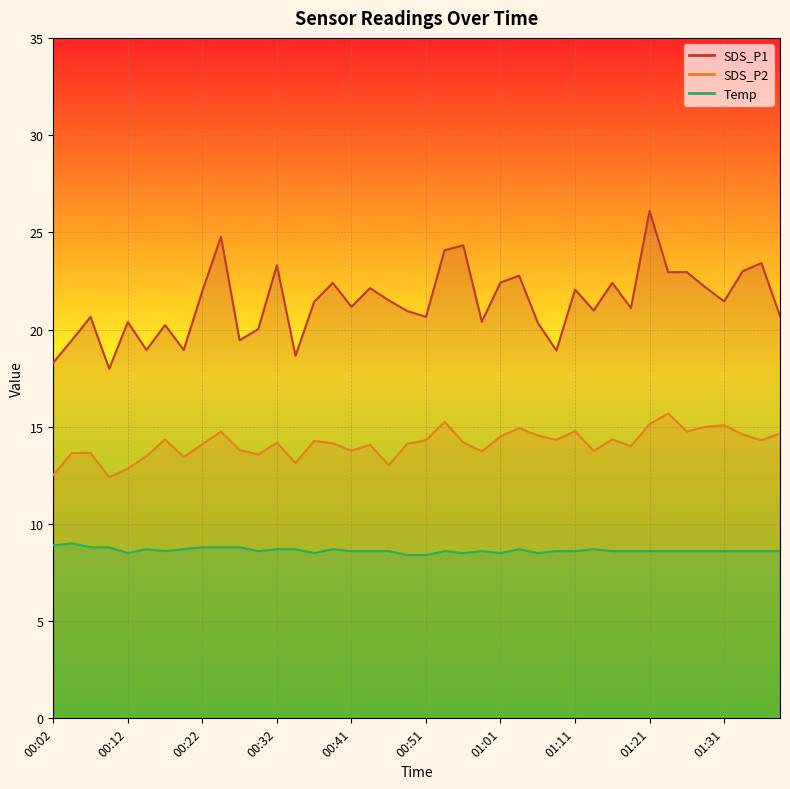

What is the label of the 19th point from the right?

00:54